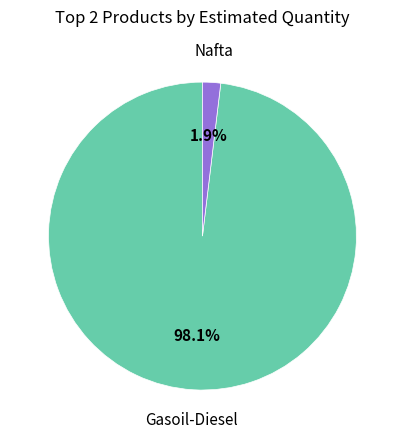

Which slice is the largest?

Gasoil-Diesel